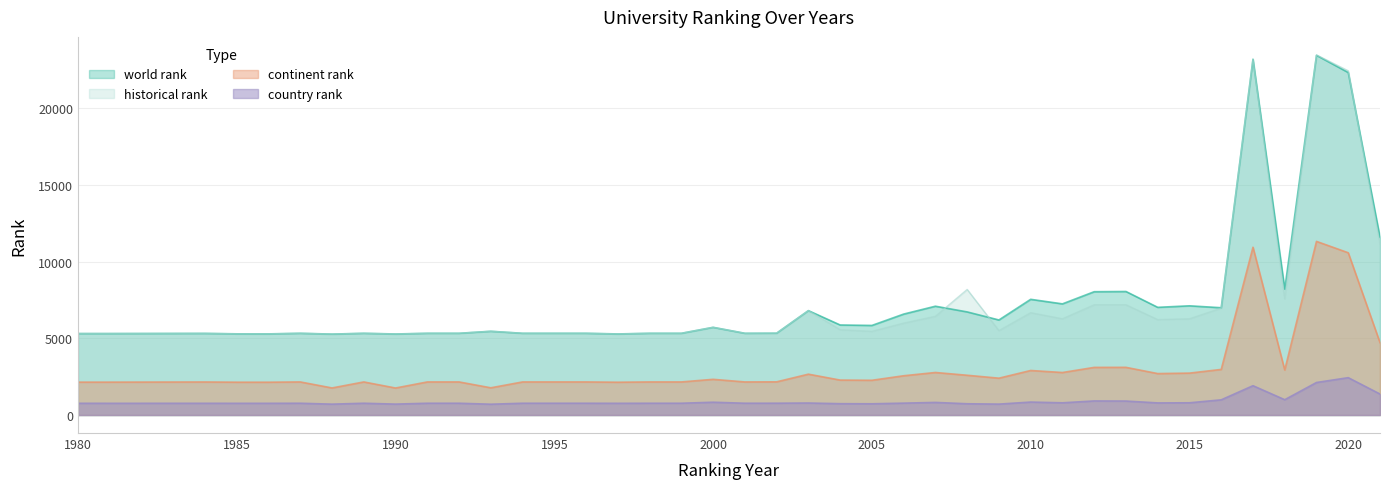

What is the sum of all country rank values?

36149.0